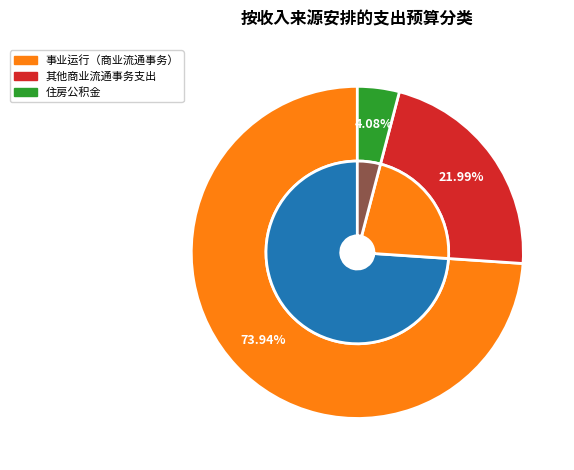

How many slices are in this pie chart?

3